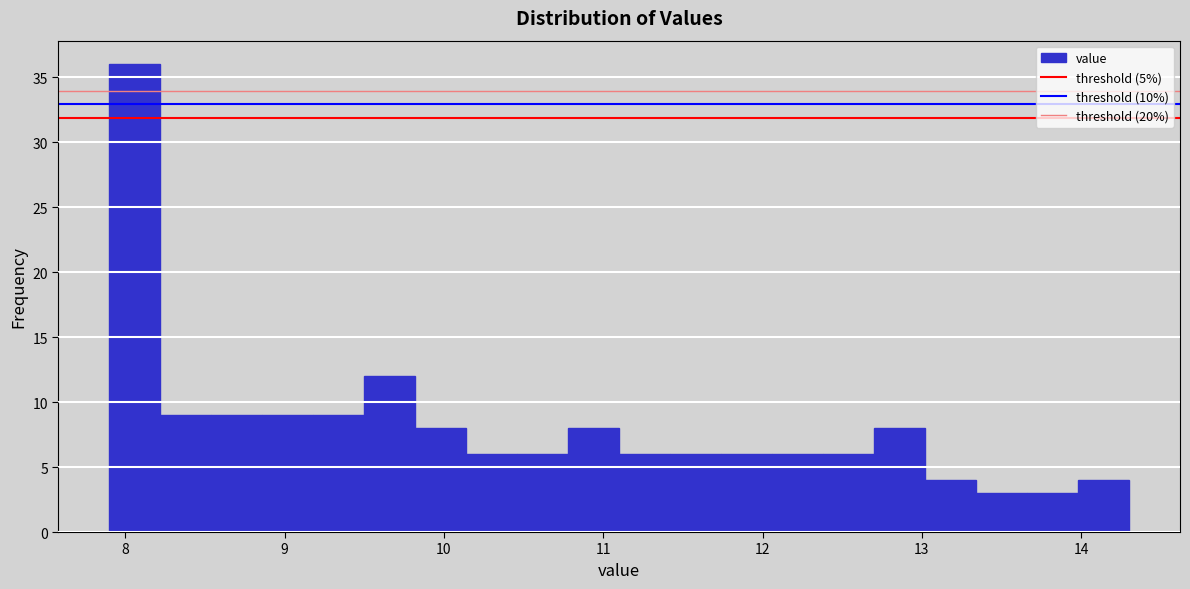

Around what value on the x-axis is the tallest bar? Give the approximate position of its centre, as read against the axis.

8.1